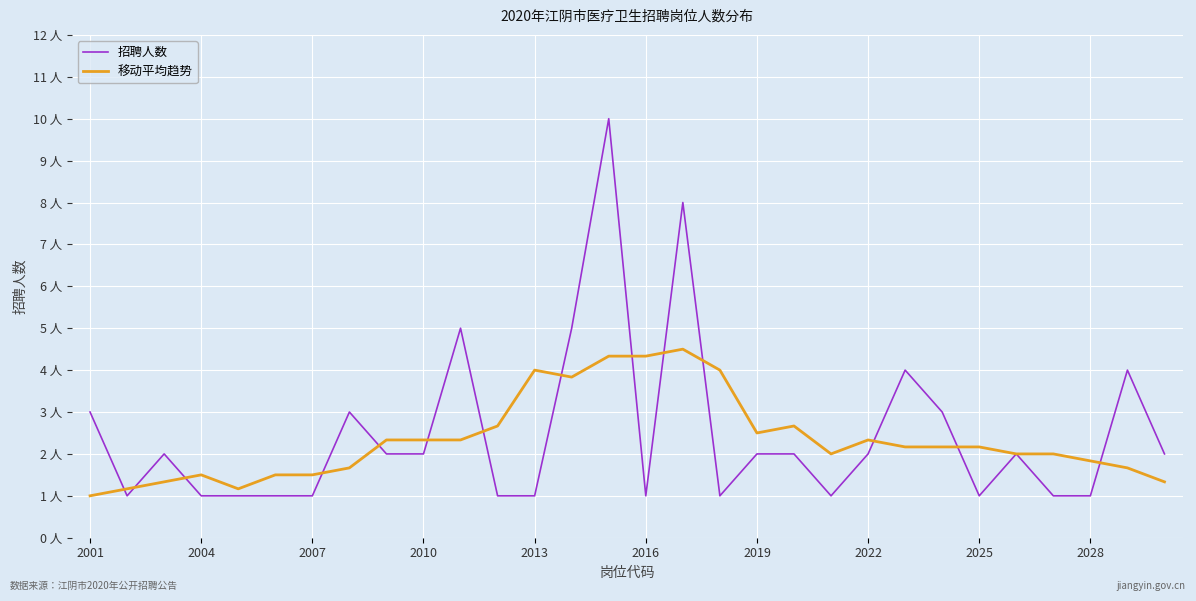

Which series has the widest spread of values?

招聘人数